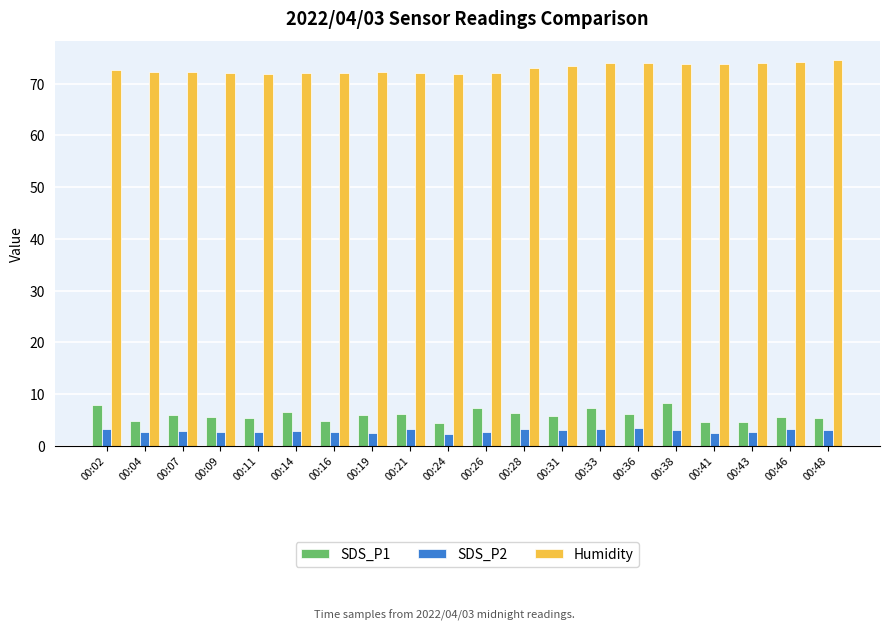

The value of Humidity at 00:19 is 15.4. True or false?

False